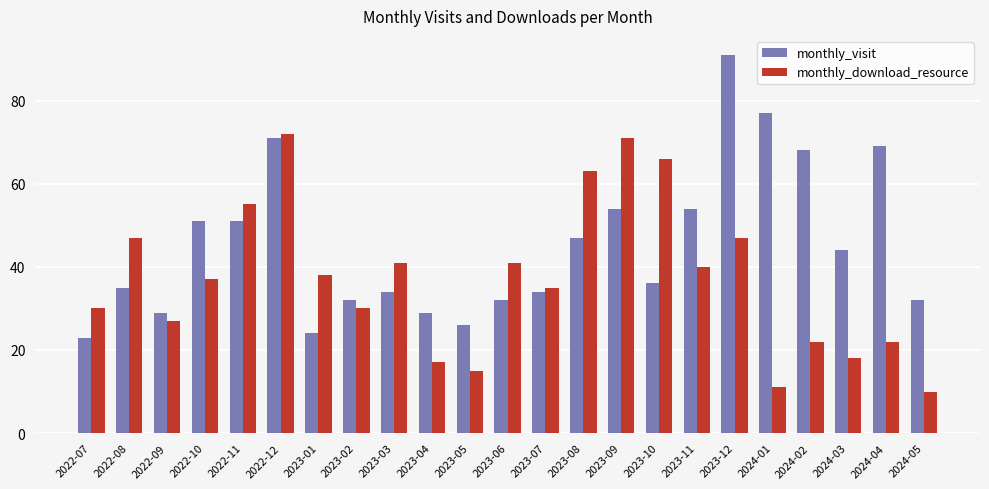

What is the total value across all series at 2023-02?

62